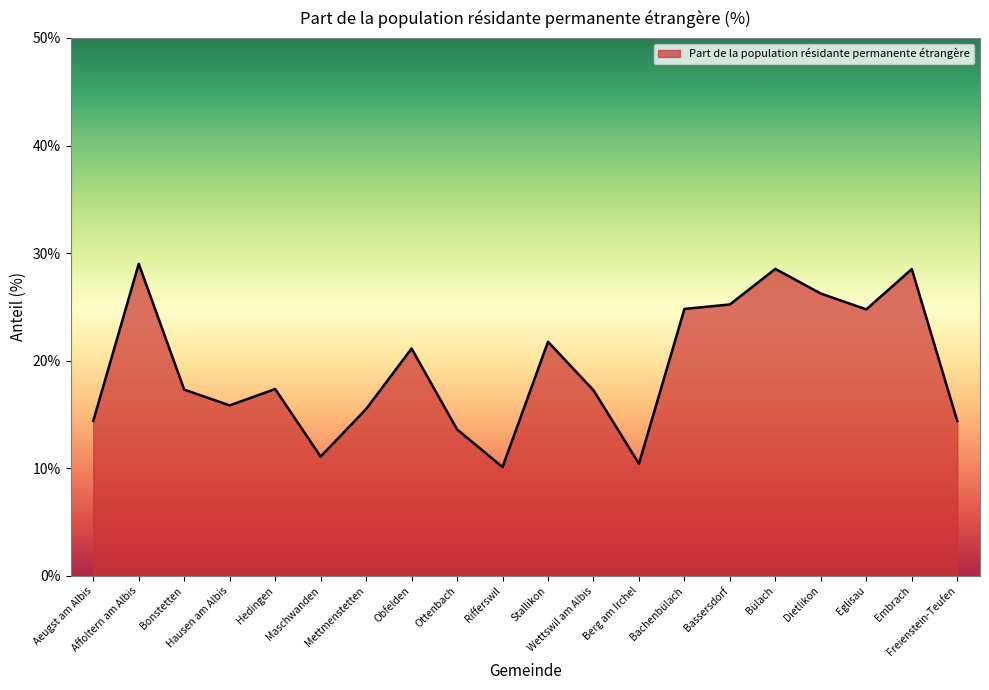

What is the greatest value displayed?

29.0